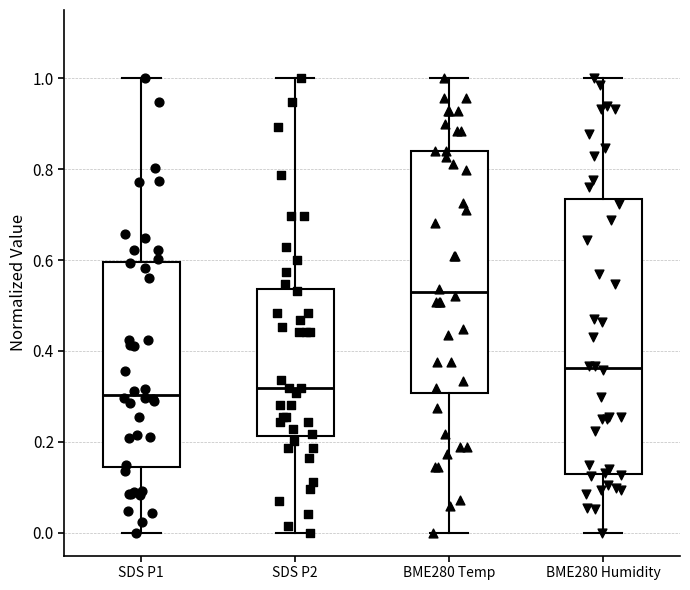

Reading left to right, transcribe this box plot: for each box, give where its median line is, the range the box spans, and where its two whiskers end, as read against the y-axis. The values are not printed on the chart, so give them approximately, as read against the axis.

SDS P1: median 0.30, box 0.14 to 0.60, whiskers 0.00 to 1.00
SDS P2: median 0.32, box 0.22 to 0.54, whiskers 0.00 to 1.00
BME280 Temp: median 0.52, box 0.30 to 0.84, whiskers 0.00 to 1.00
BME280 Humidity: median 0.36, box 0.14 to 0.74, whiskers 0.00 to 1.00